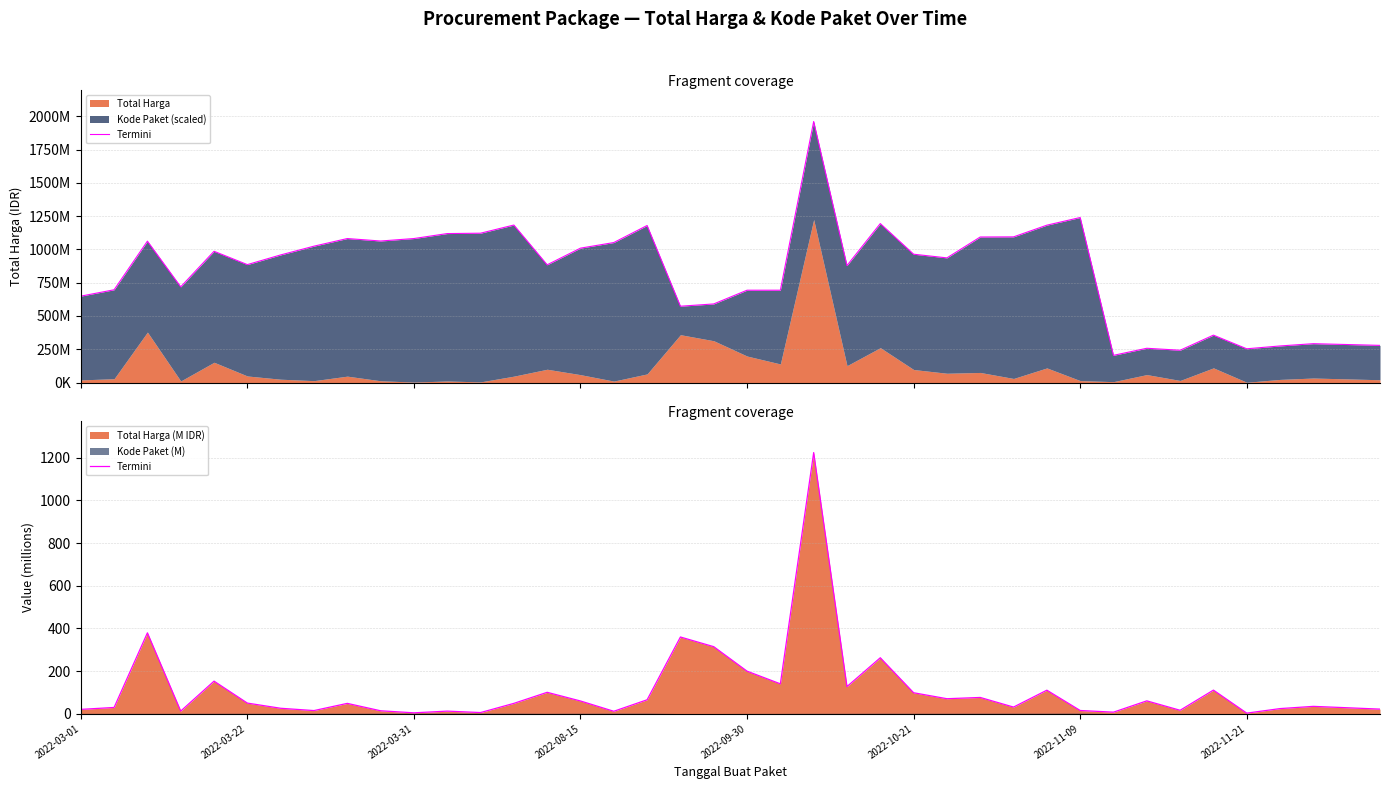

What is the difference between the maximum and second lowest values?

1220.9